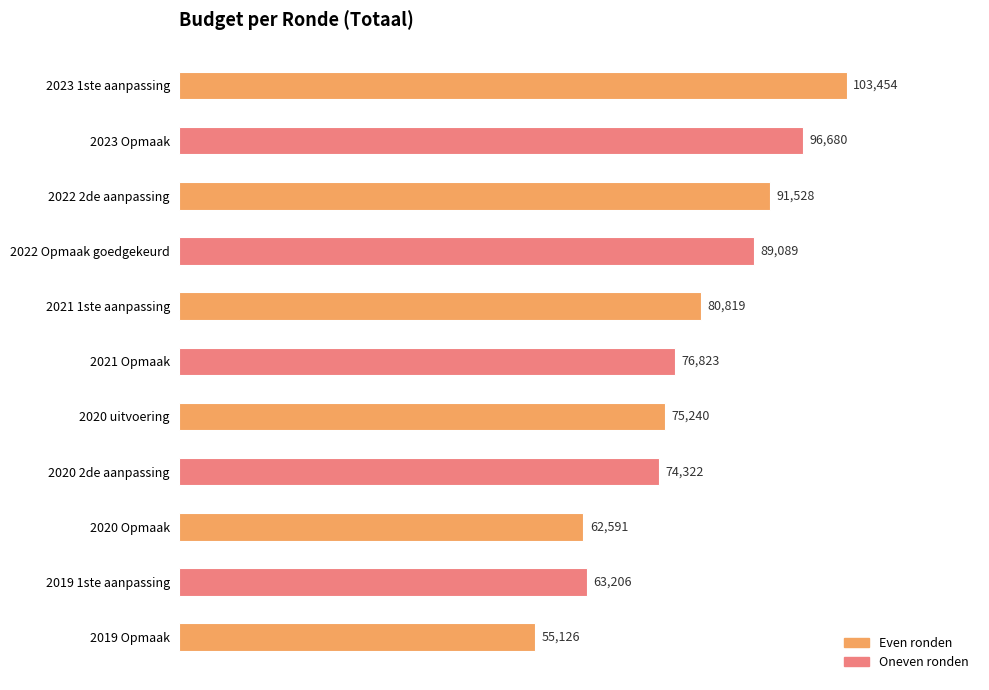

What is the label of the 8th bar from the top?

2020 2de aanpassing